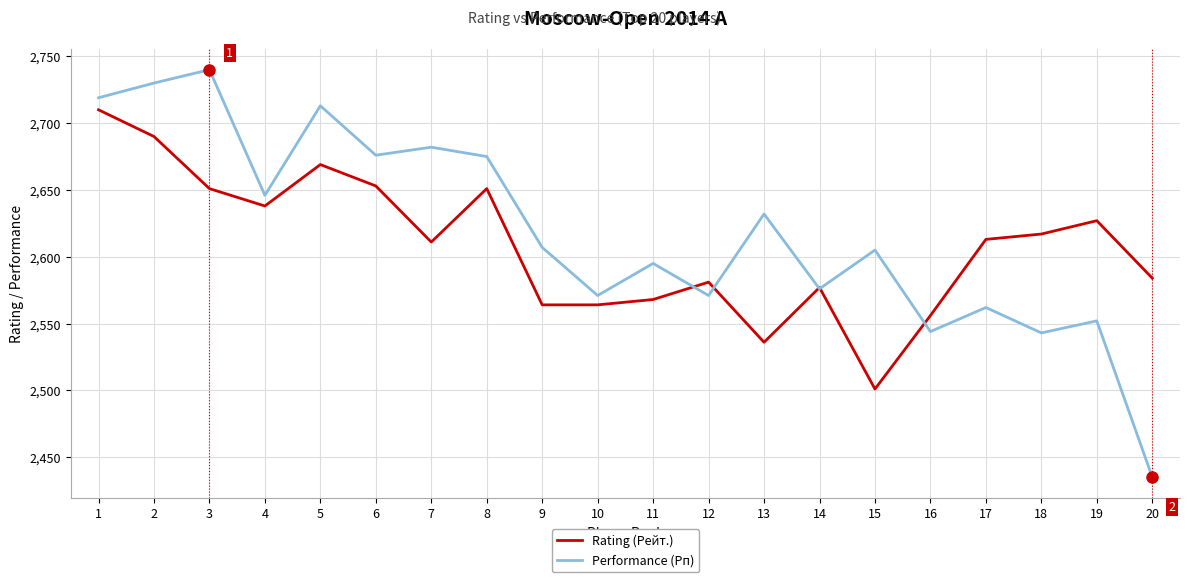

Rank the series by their maximum value, from lowest to highest.

Rating (Рейт.), Performance (Рп)